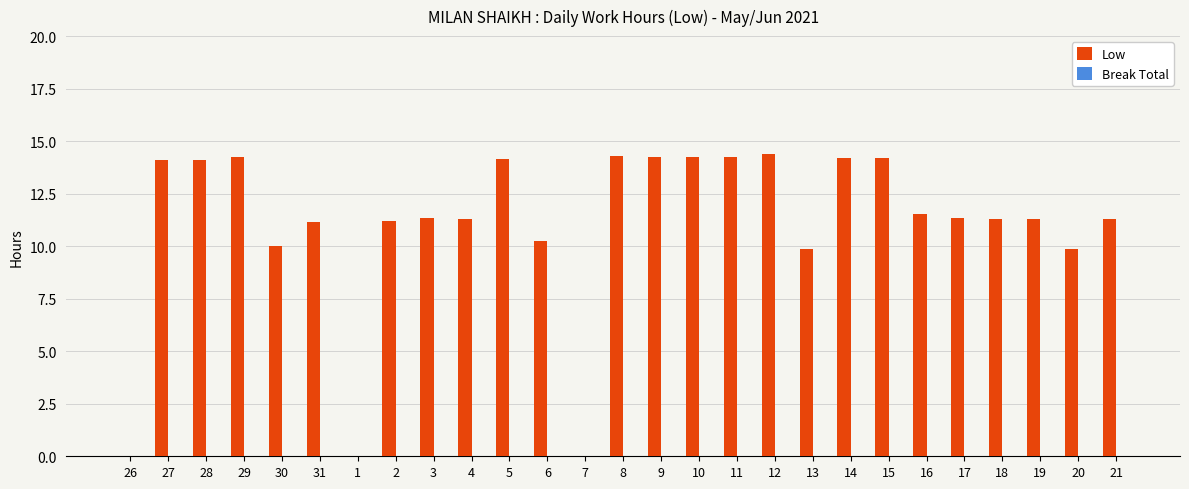

What is the greatest value displayed?

14.4